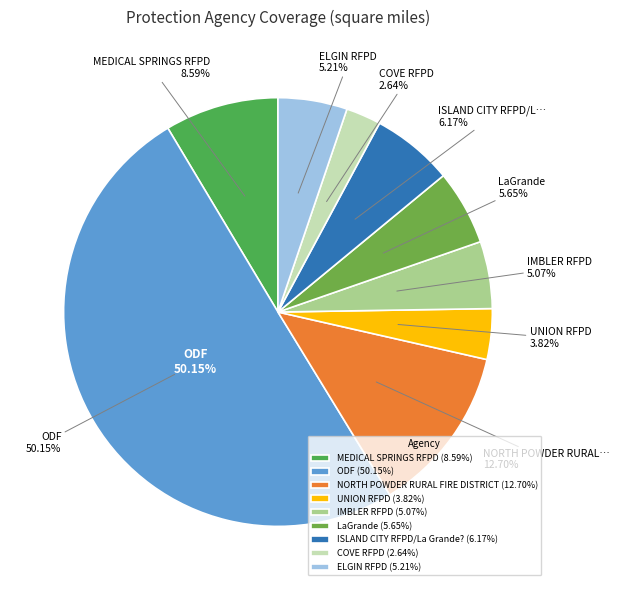

True or false: MEDICAL SPRINGS RFPD accounts for 17% of the total.

False